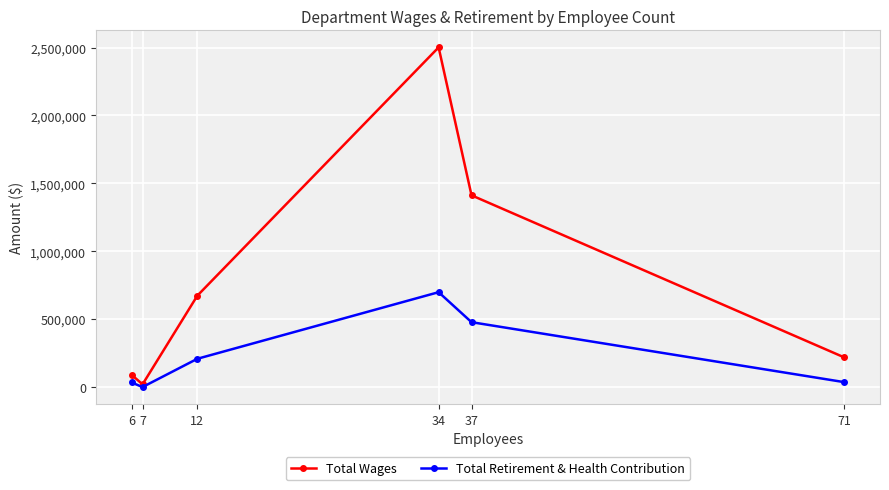

At which category is the sum across all series the highest?

34